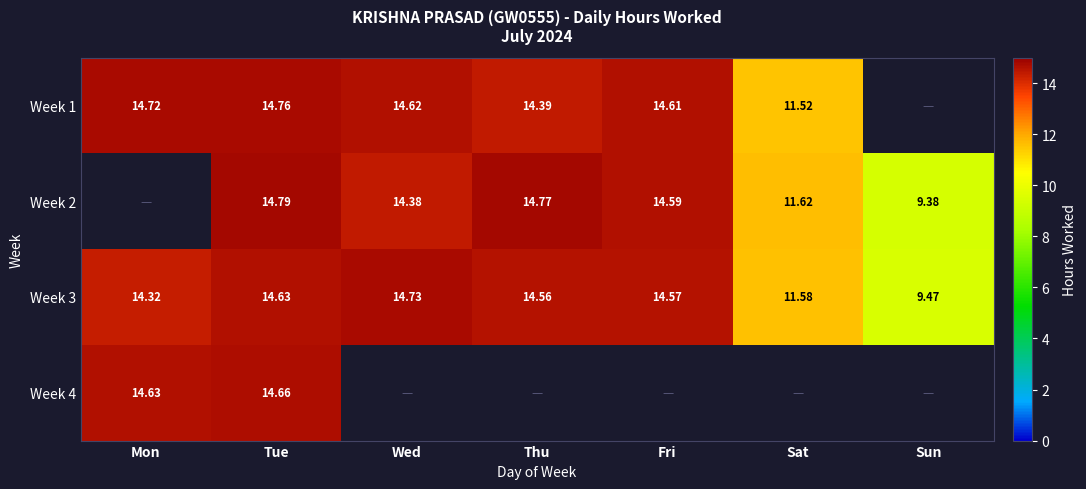

Which category has the lowest value in the Week 3 series?

Sun